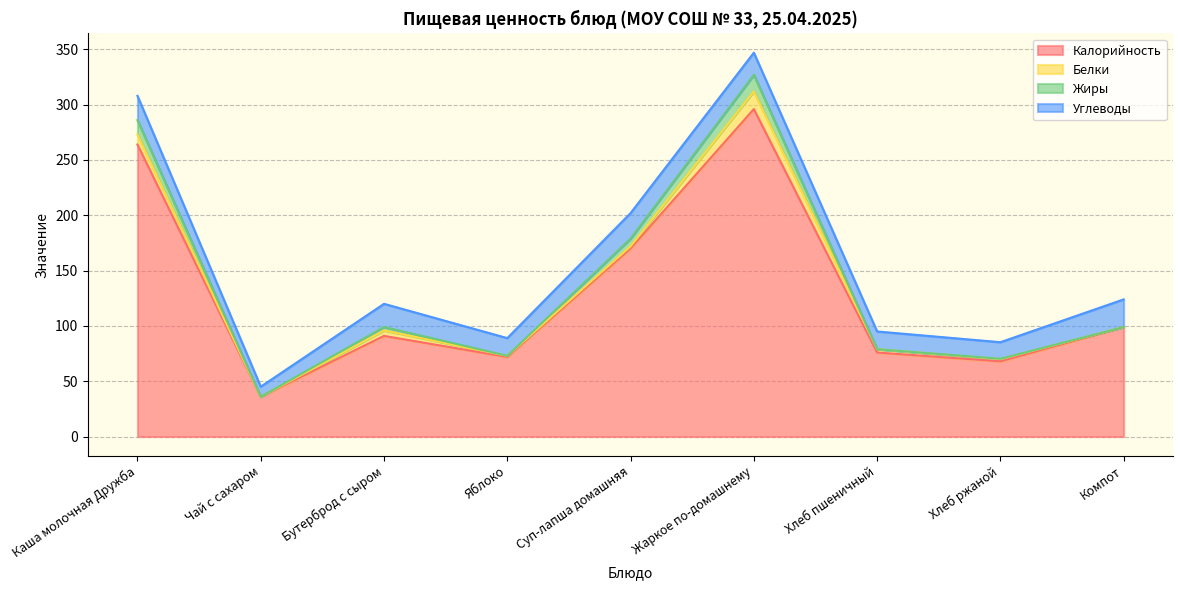

What is the total value across all series at Компот?

124.0